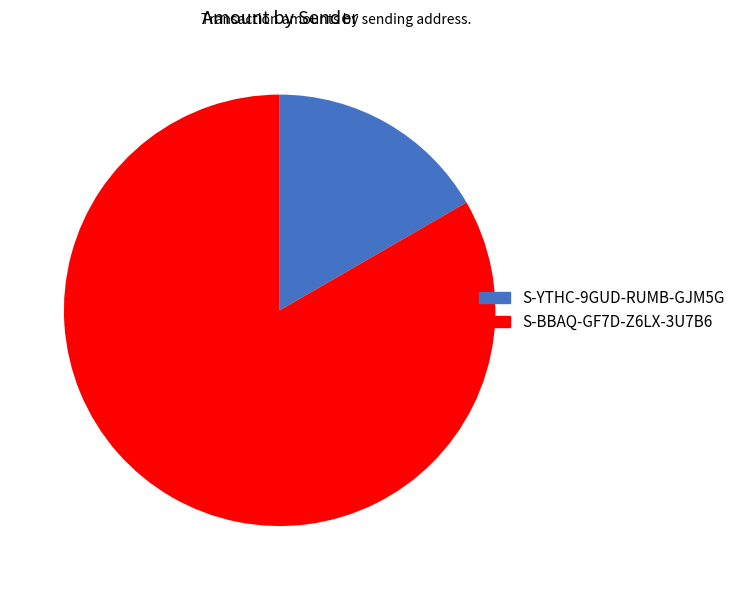

What is the majority slice?

S-BBAQ-GF7D-Z6LX-3U7B6